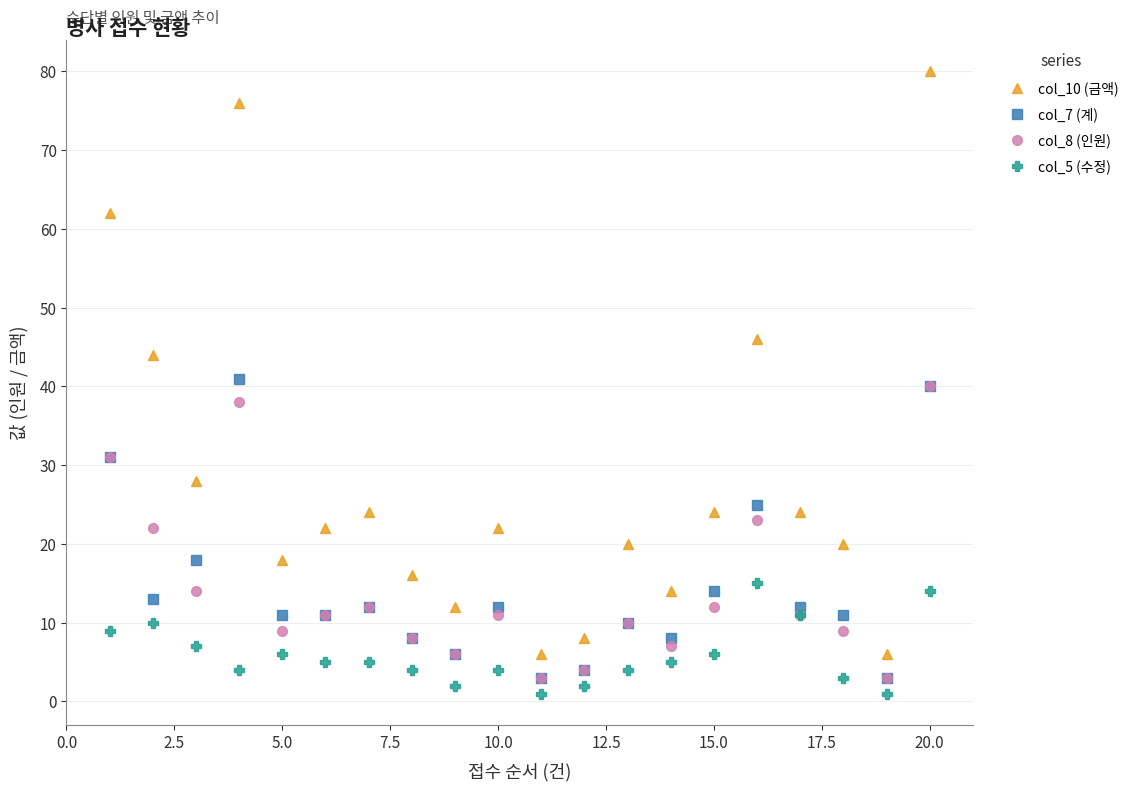

Which series has the largest range (max minus min)?

col_10 (금액)